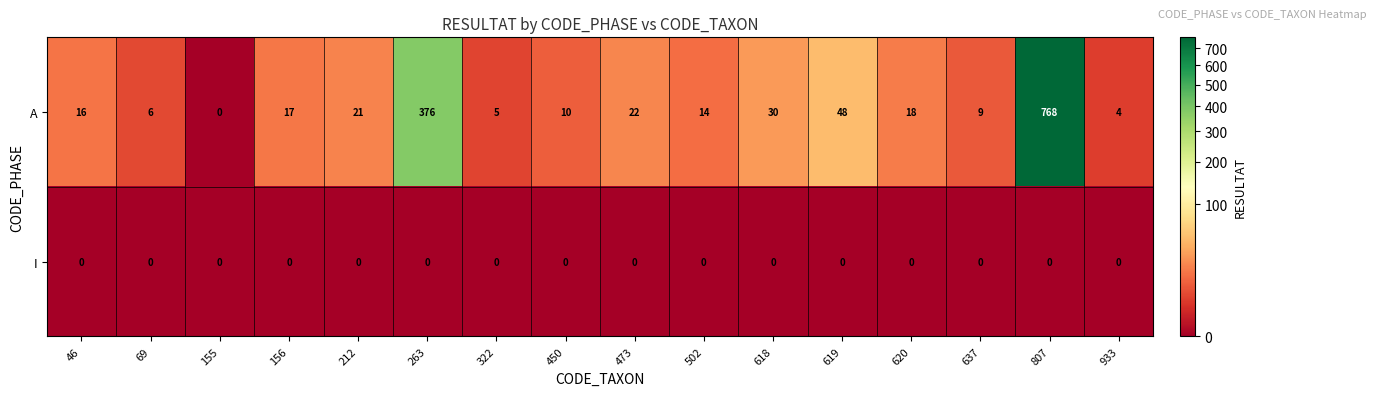

What is the maximum value shown in the chart?

768